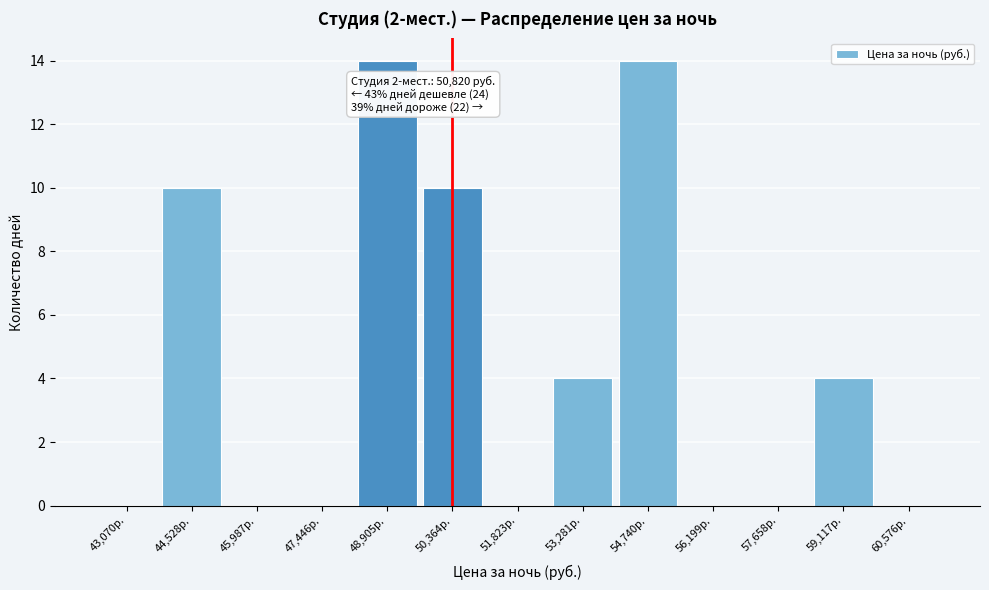

Reading left to right, list all the values displayed in this chart.

43,070р.=0	44,528р.=10	45,987р.=0	47,446р.=0	48,905р.=14	50,364р.=10	51,823р.=0	53,281р.=4	54,740р.=14	56,199р.=0	57,658р.=0	59,117р.=4	60,576р.=0